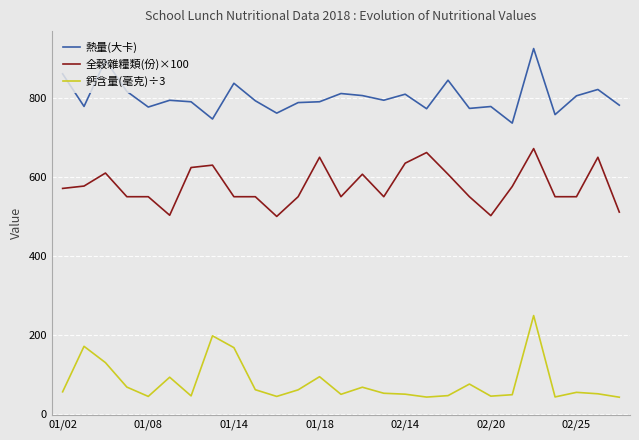

Which series has the widest spread of values?

鈣含量(毫克)÷3